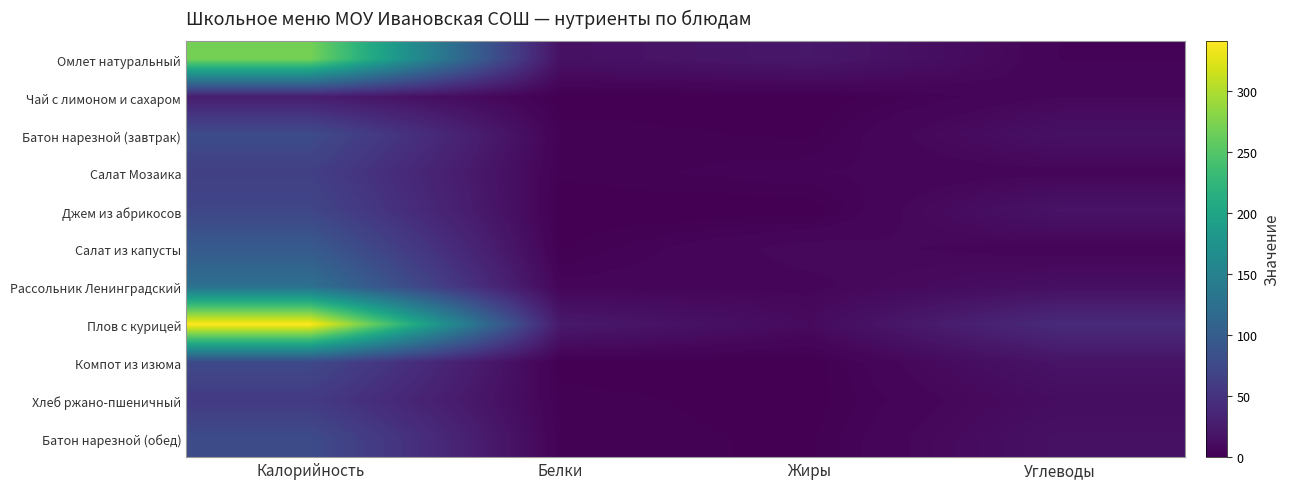

Reading left to right, list all the values displayed in this chart.

Омлет натуральный: Калорийность=270.6	Белки=15.2	Жиры=21.6	Углеводы=3.9
Чай с лимоном и сахаром: Калорийность=27.2	Белки=0.2	Жиры=0.0	Углеводы=6.6
Батон нарезной (завтрак): Калорийность=78.5	Белки=2.3	Жиры=0.9	Углеводы=15.4
Салат Мозаика: Калорийность=64.0	Белки=1.6	Жиры=3.9	Углеводы=5.6
Джем из абрикосов: Калорийность=72.4	Белки=0.1	Жиры=0.0	Углеводы=18.0
Салат из капусты: Калорийность=96.7	Белки=1.1	Жиры=8.1	Углеводы=4.8
Рассольник Ленинградский: Калорийность=125.5	Белки=4.8	Жиры=5.8	Углеводы=13.6
Плов с курицей: Калорийность=341.5	Белки=23.1	Жиры=9.3	Углеводы=41.3
Компот из изюма: Калорийность=75.9	Белки=0.4	Жиры=0.1	Углеводы=18.3
Хлеб ржано-пшеничный: Калорийность=58.7	Белки=2.0	Жиры=0.4	Углеводы=11.9
Батон нарезной (обед): Калорийность=78.5	Белки=2.3	Жиры=0.9	Углеводы=15.4